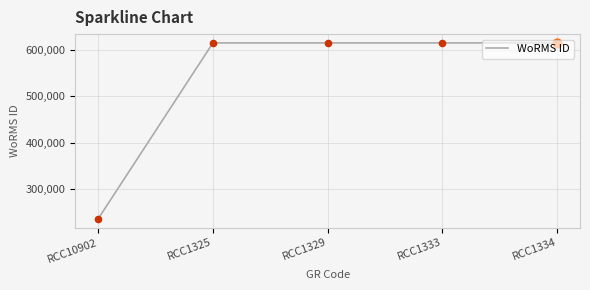

Between RCC10902 and RCC1329, which is larger?

RCC1329